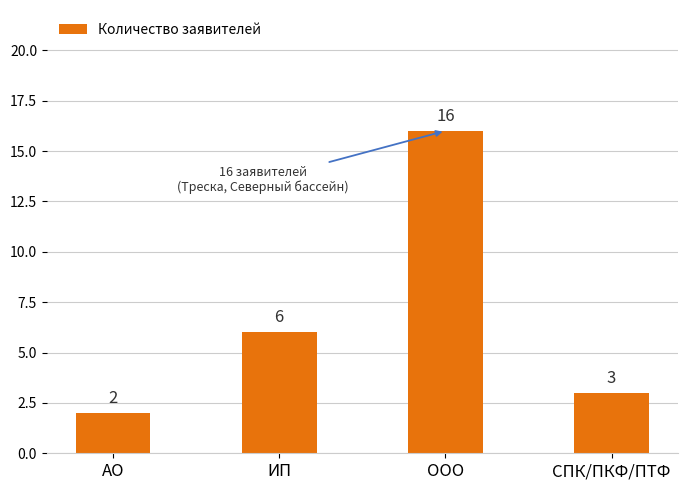

Does the chart contain any negative values?

No